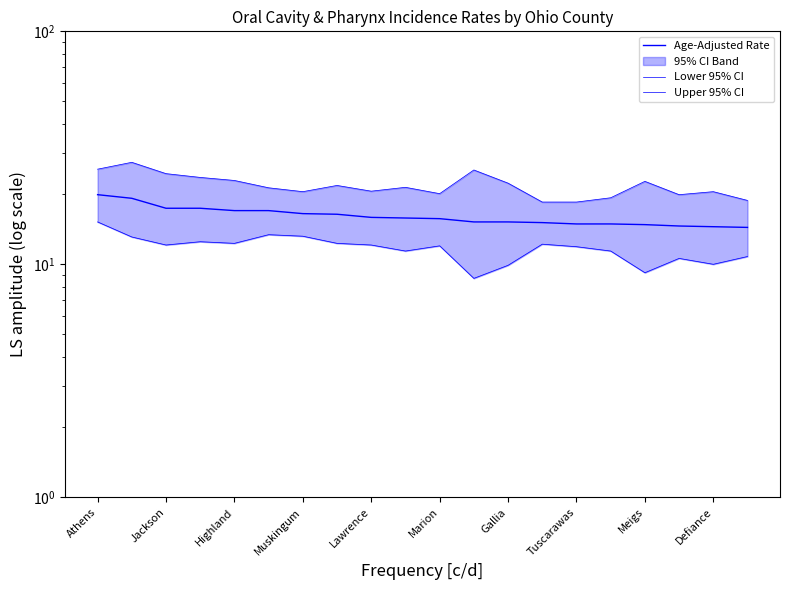

What is the sum of the Lower 95% CI values at Athens and Tuscarawas?

27.5